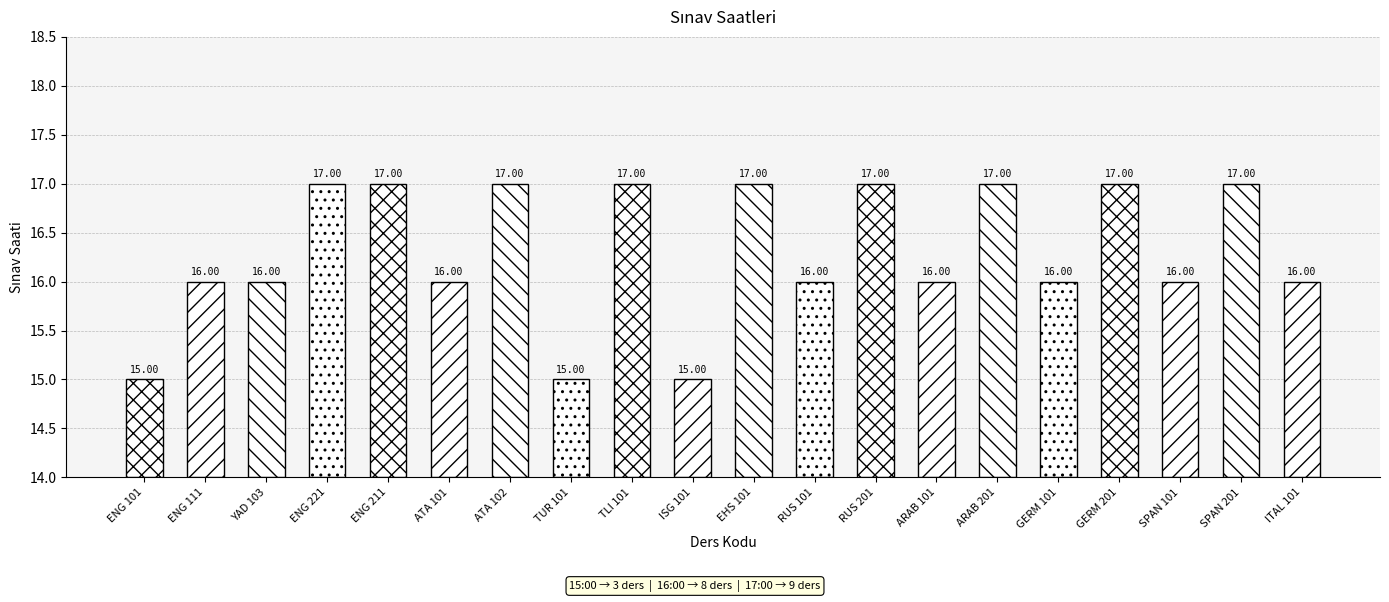

Are the bars horizontal?

No